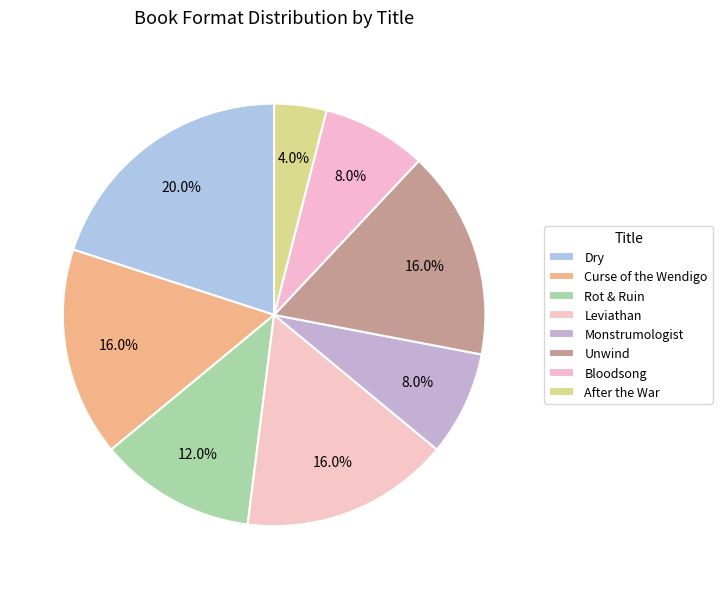

To the nearest percent, what is the average slice percentage?

12%